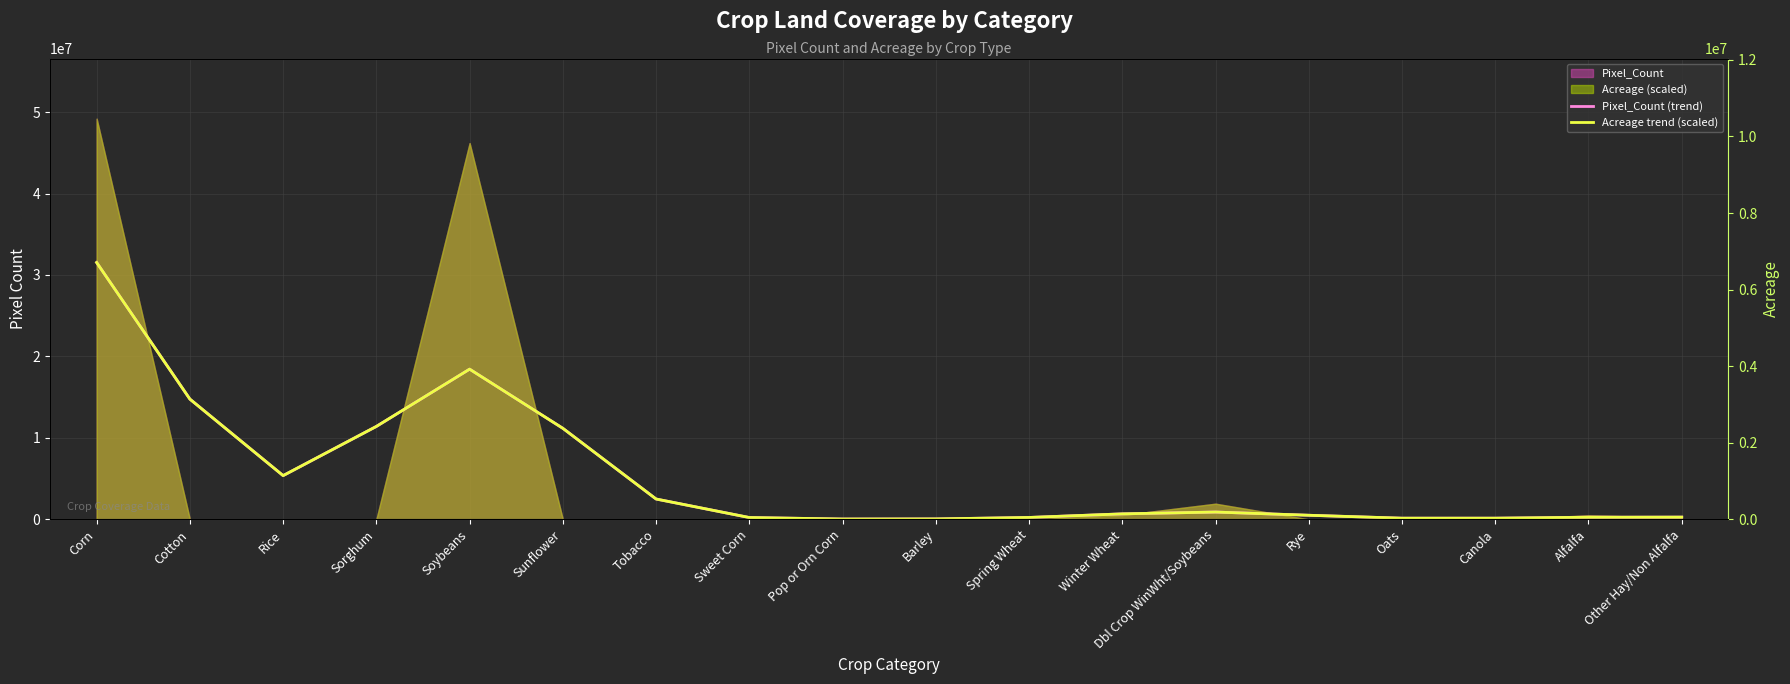

True or false: Acreage trend (scaled) and Pixel_Count (trend) cross at least once.

False